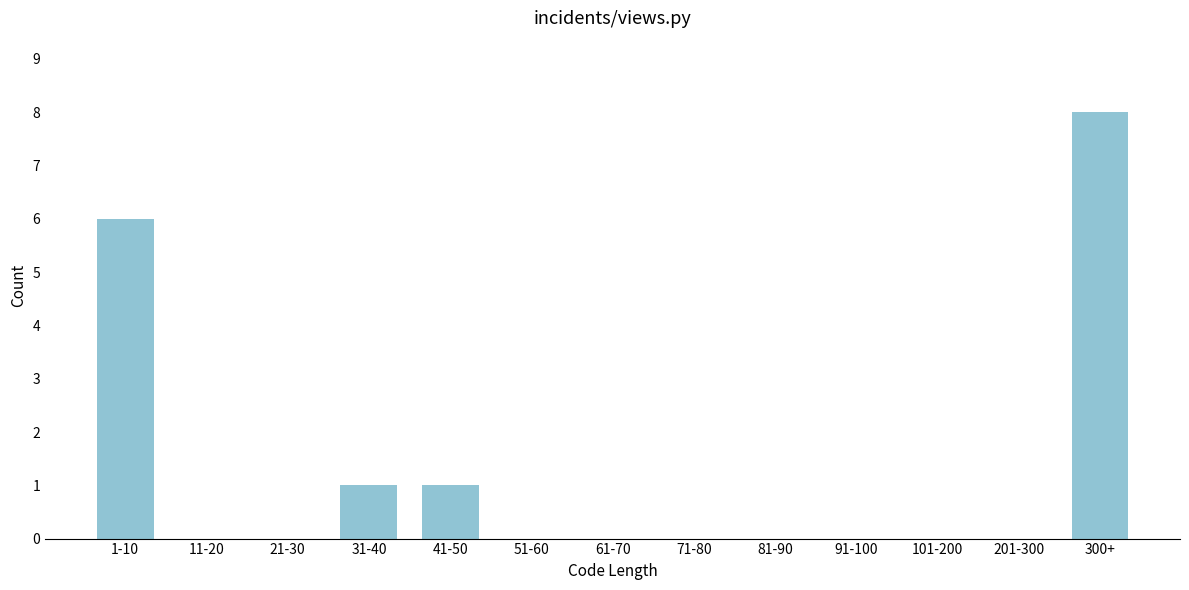

Reading left to right, list all the values displayed in this chart.

1-10=6	11-20=0	21-30=0	31-40=1	41-50=1	51-60=0	61-70=0	71-80=0	81-90=0	91-100=0	101-200=0	201-300=0	300+=8